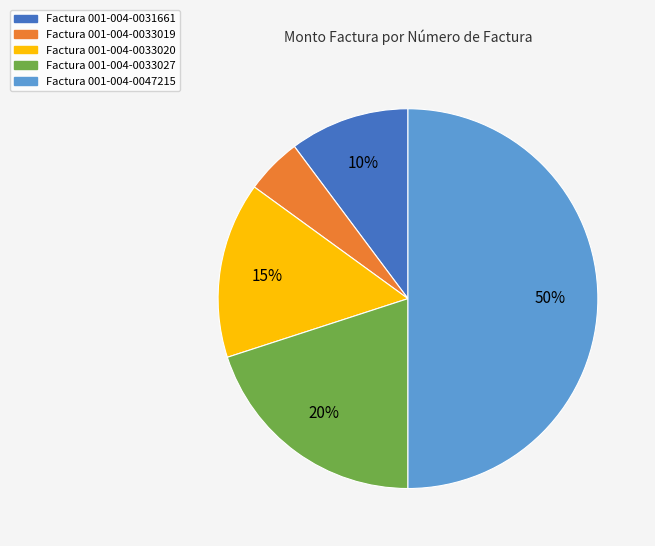

To the nearest percent, what is the average slice percentage?

20%